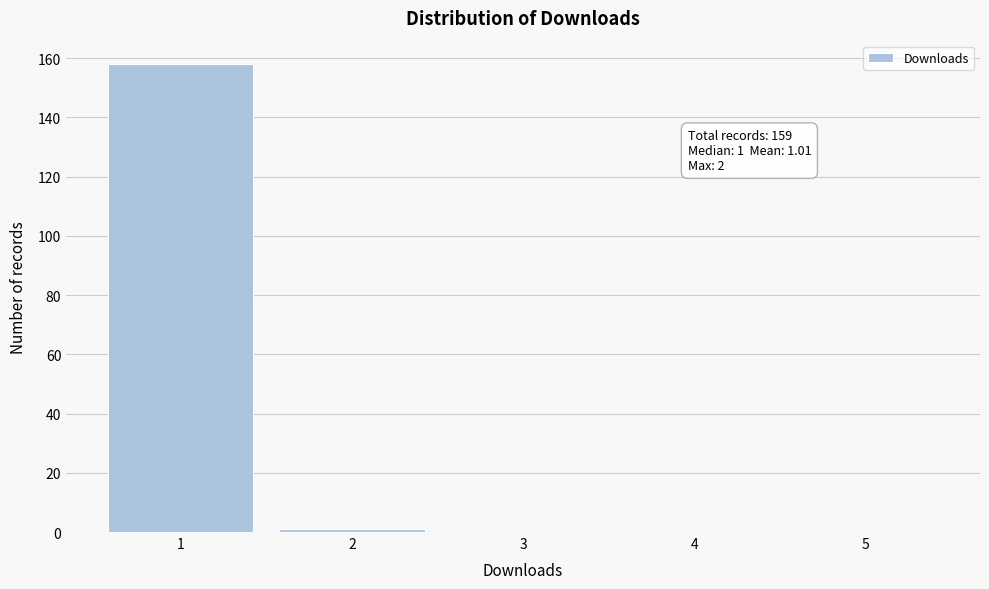

Which range on the x-axis has the tallest bar?

0.5 to 1.5